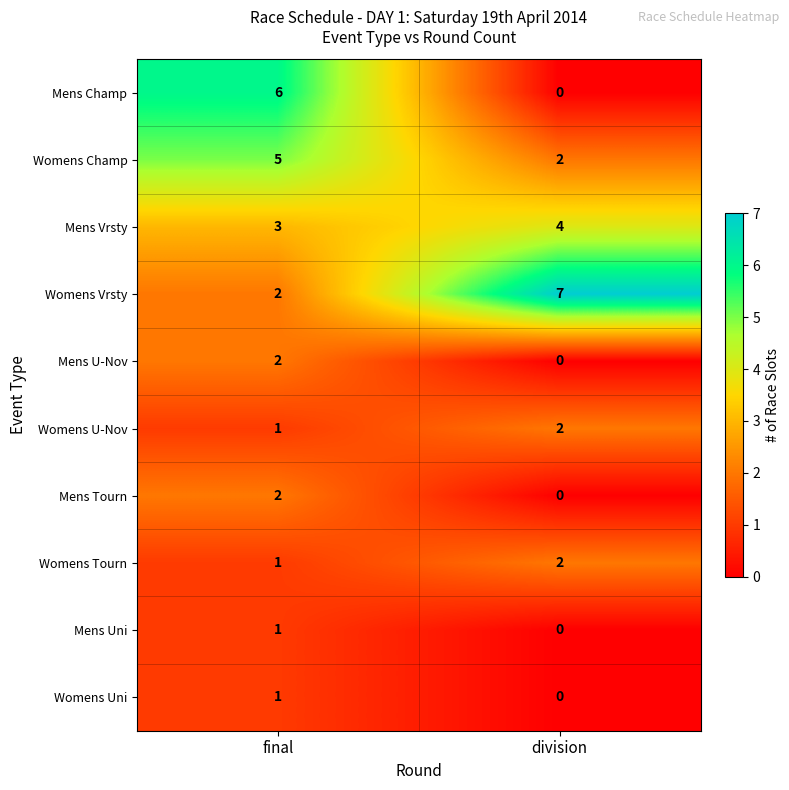

Which category has the highest value across all series?

division